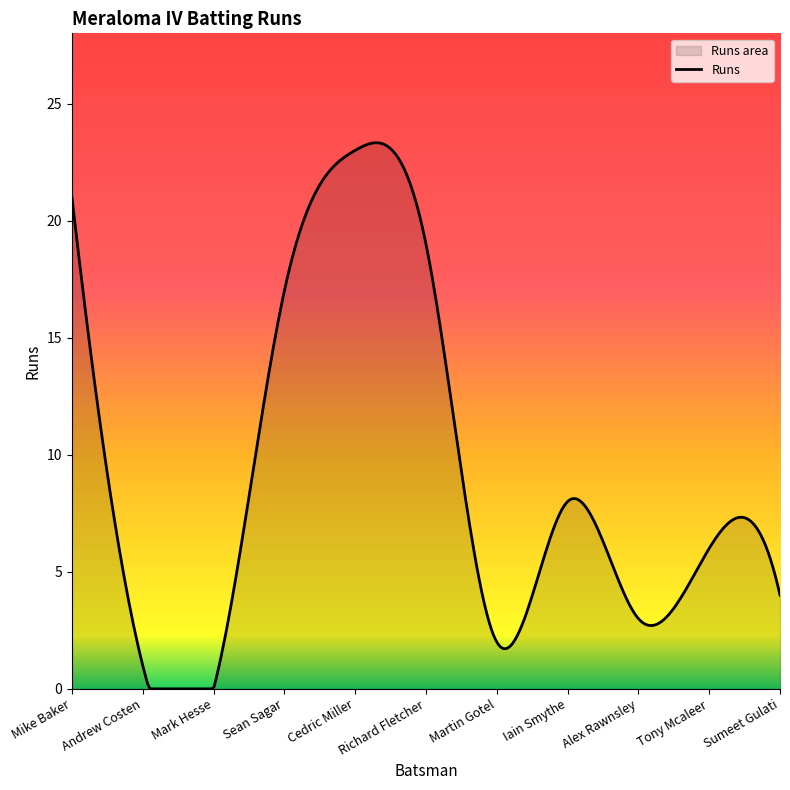

How many lines are shown in the chart?

1